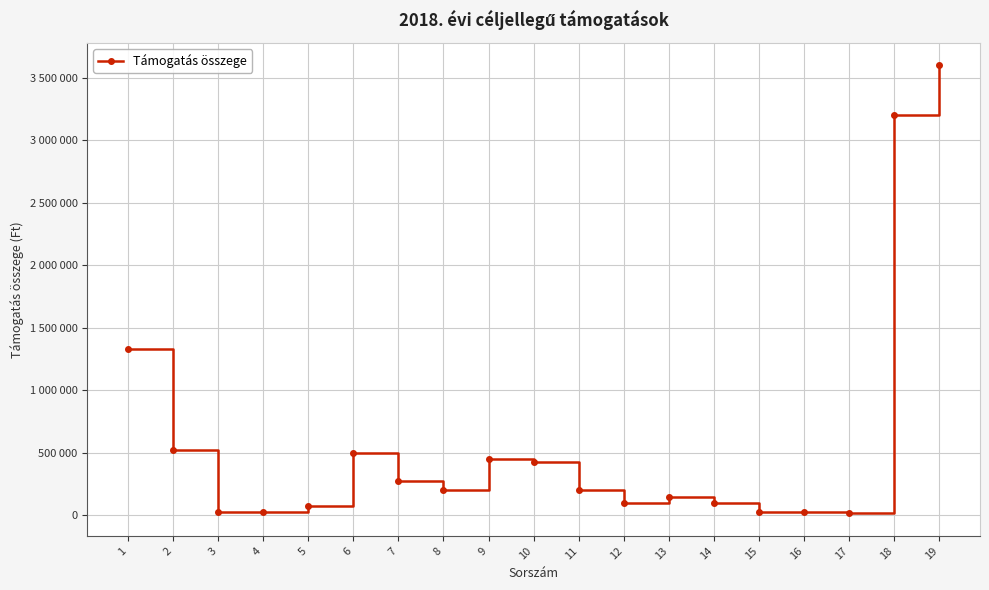

Does the chart have visible grid lines?

Yes